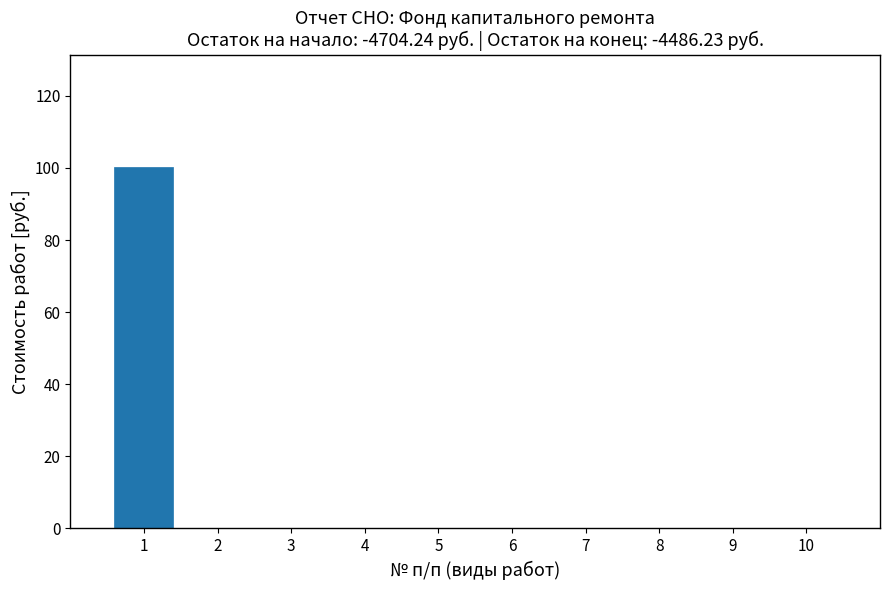

Reading left to right, what are all the values shown in this chart?

1=100.3	2=0.0	3=0.0	4=0.0	5=0.0	6=0.0	7=0.0	8=0.0	9=0.0	10=0.0